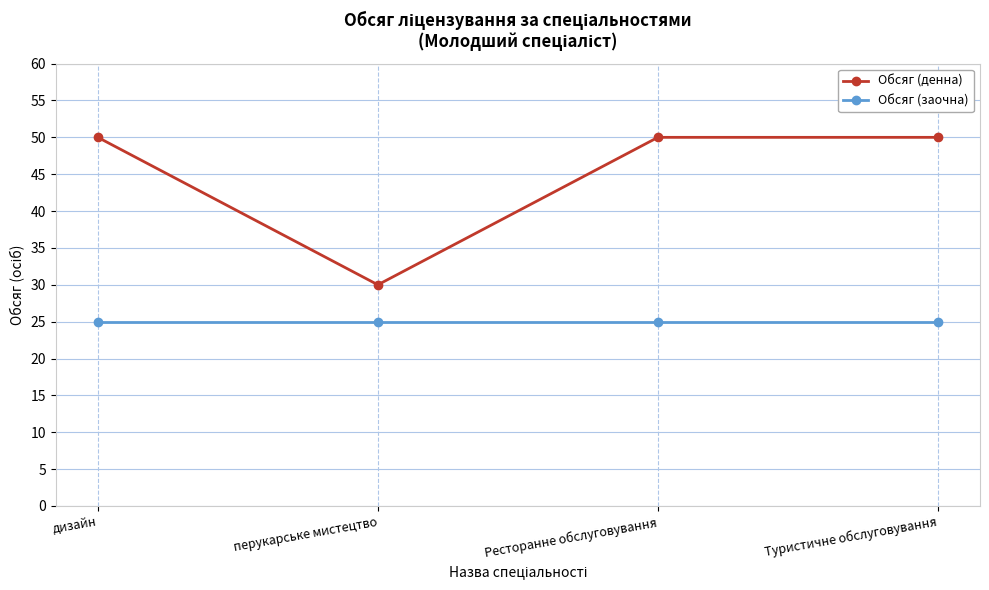

The Обсяг (денна) series shows 27 at Ресторанне обслуговування. True or false?

False